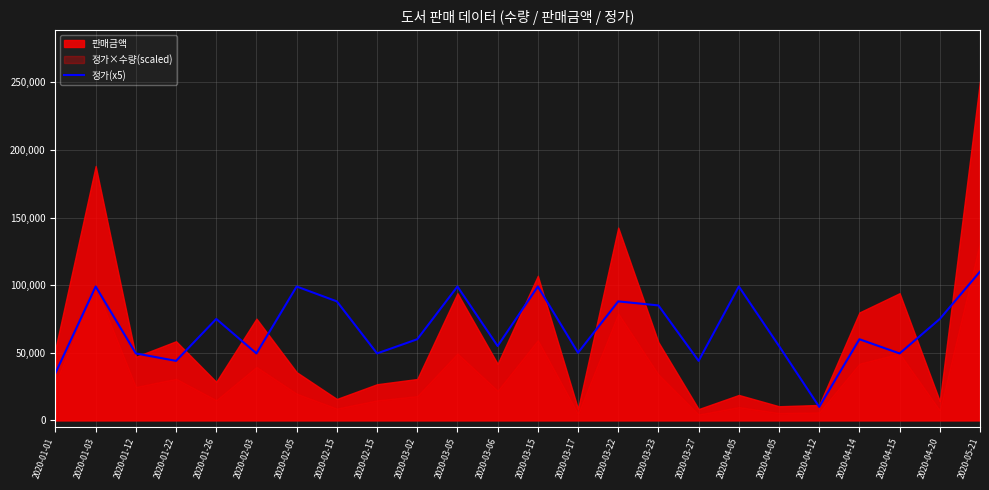

True or false: the data has more than 1 interior local peaks.

True